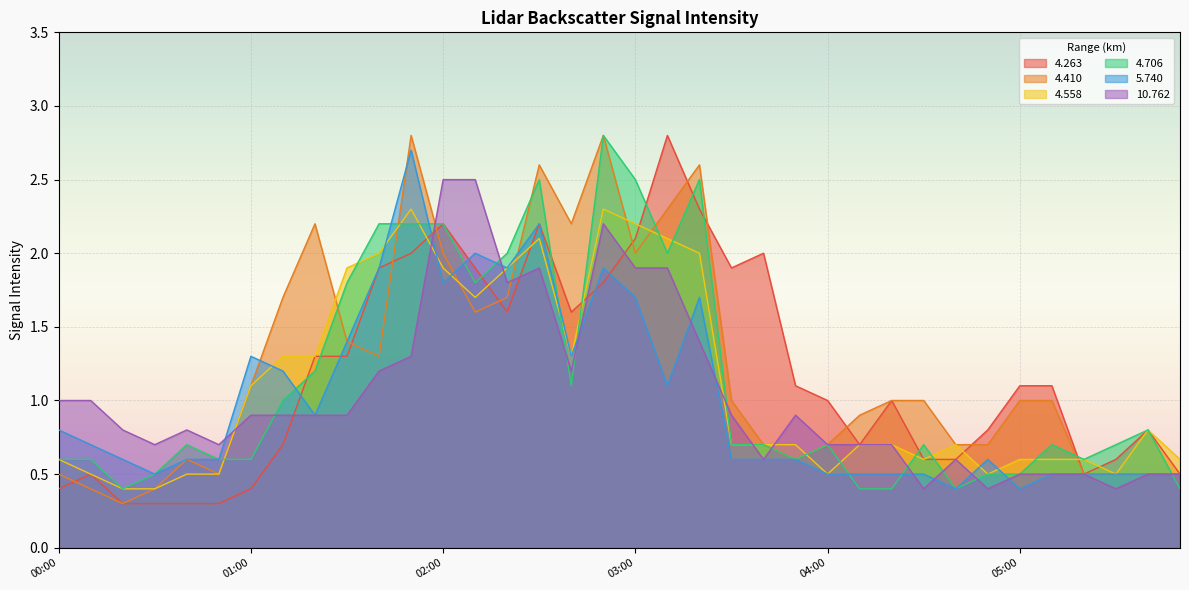

What are all the series names shown in the legend?

4.263, 4.410, 4.558, 4.706, 5.740, 10.762